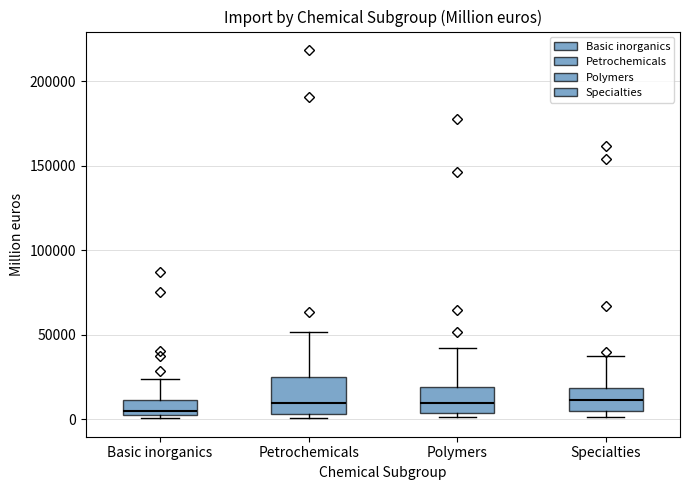

Comparing the boxes themselves (not the whiskers), which one is the tallest?

Petrochemicals